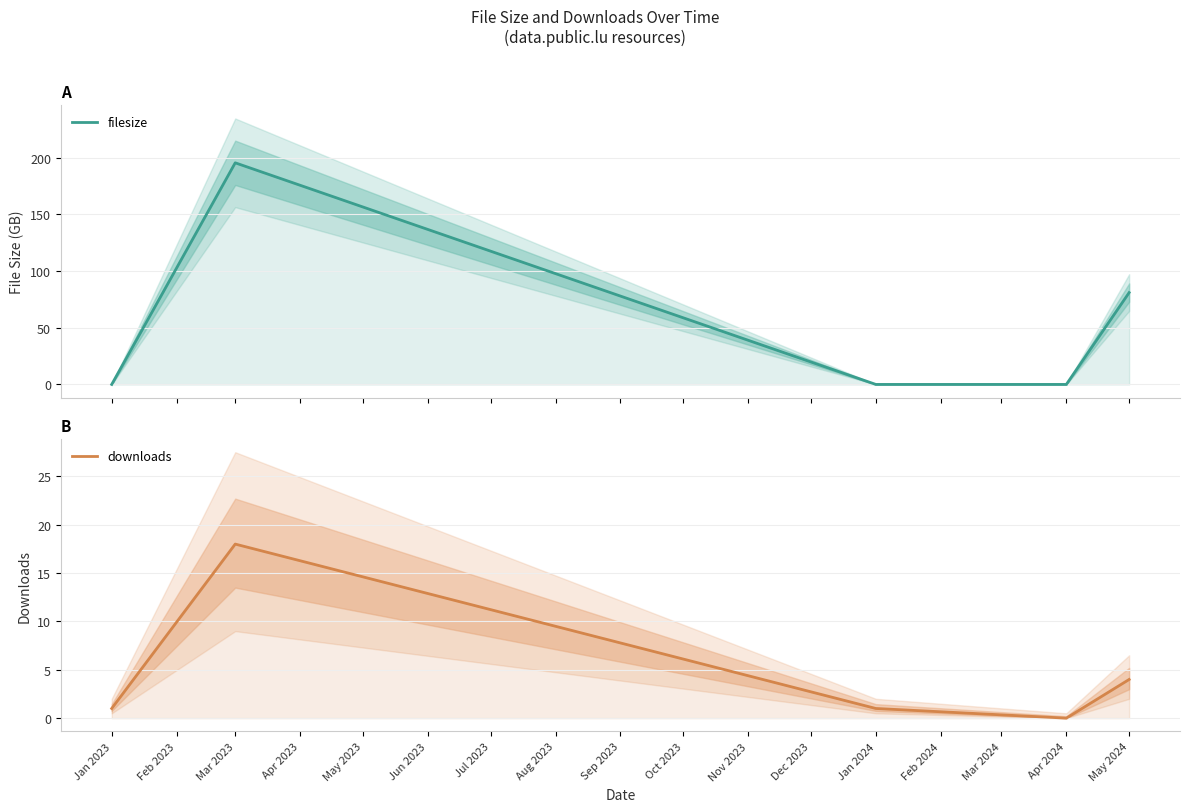

What is the value of the downloads point at the 2nd from the left?

18.0